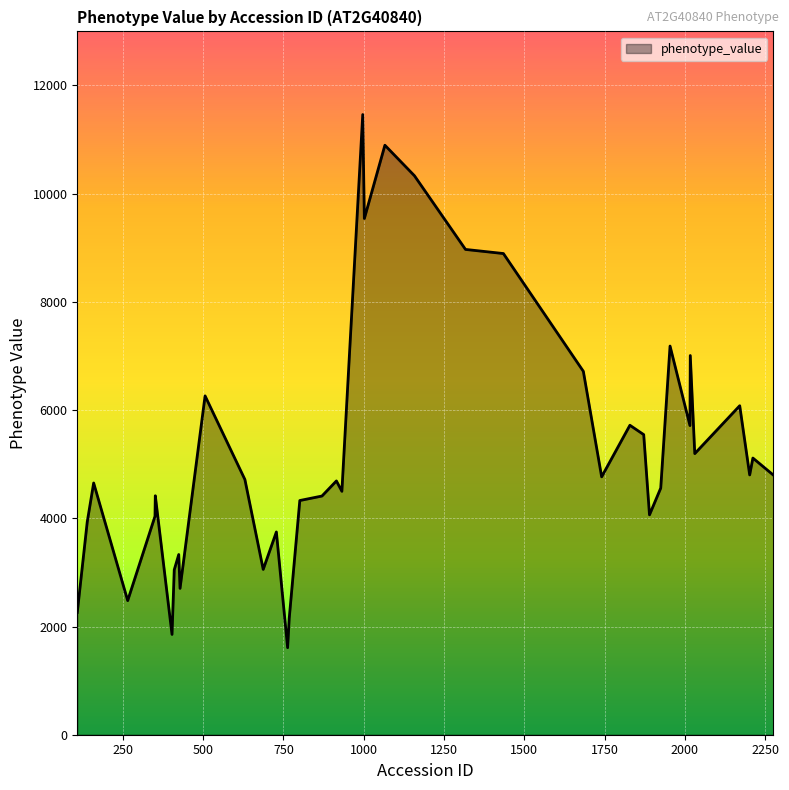

What is the average value?

5239